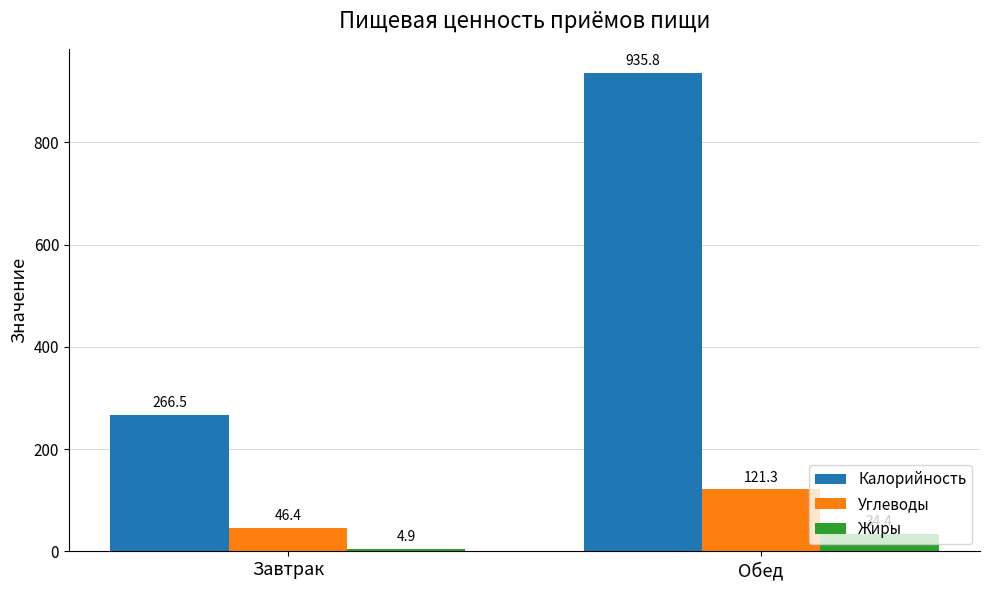

At which label is Углеводы closest to 83?

Завтрак